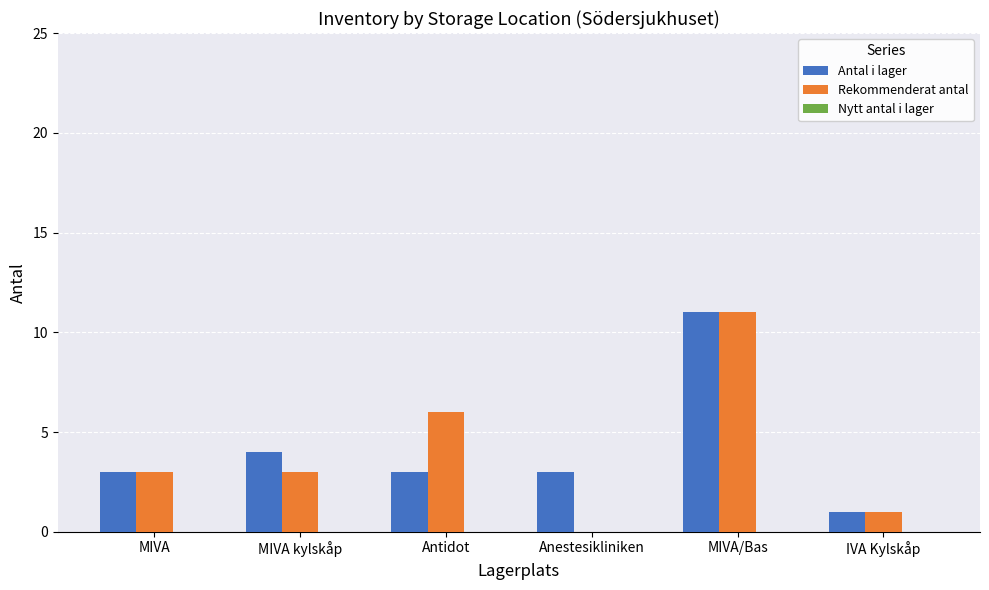

At which label does Antal i lager reach its peak?

MIVA/Bas